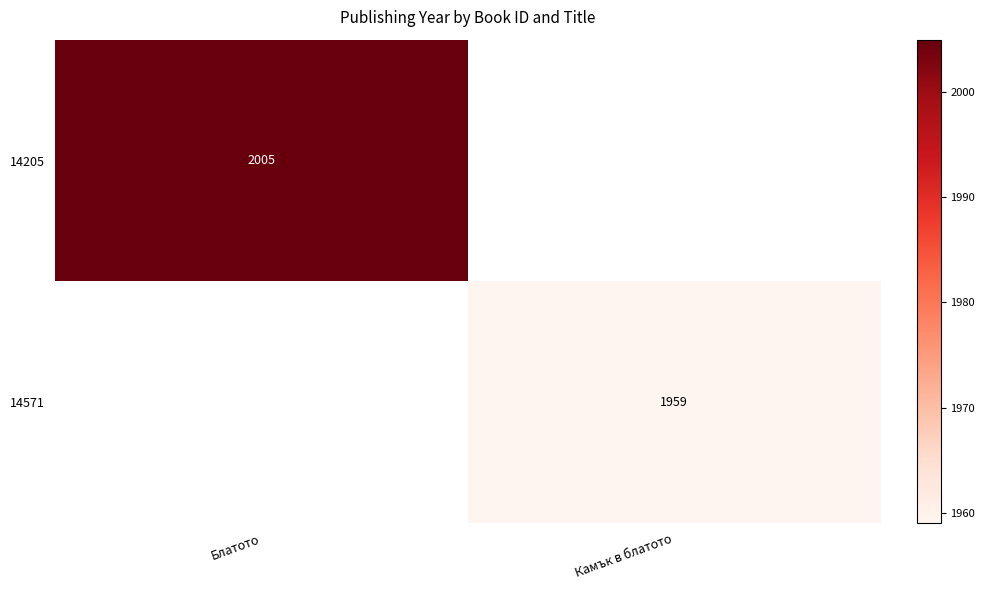

True or false: 14205 has a value of 2707 at Блатото.

False